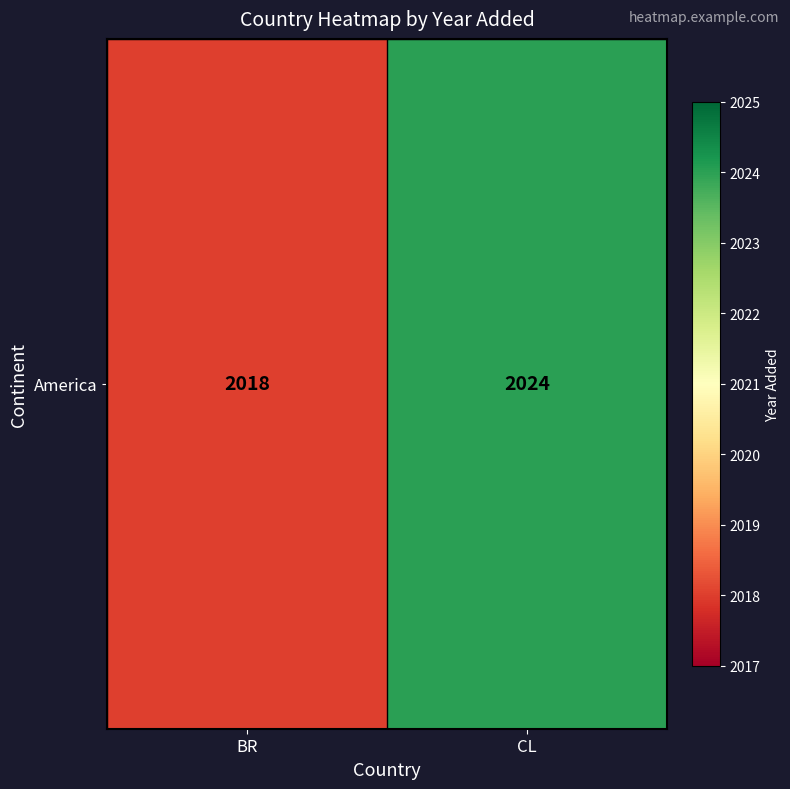

What is the maximum value shown in the chart?

2024